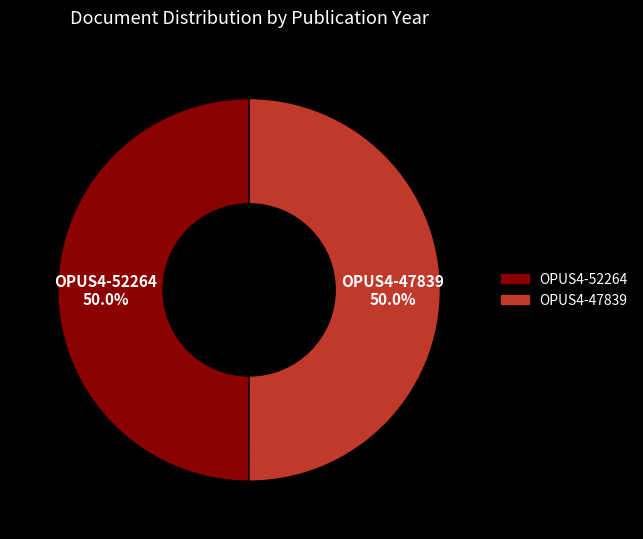

To the nearest percent, what is the average slice percentage?

50%